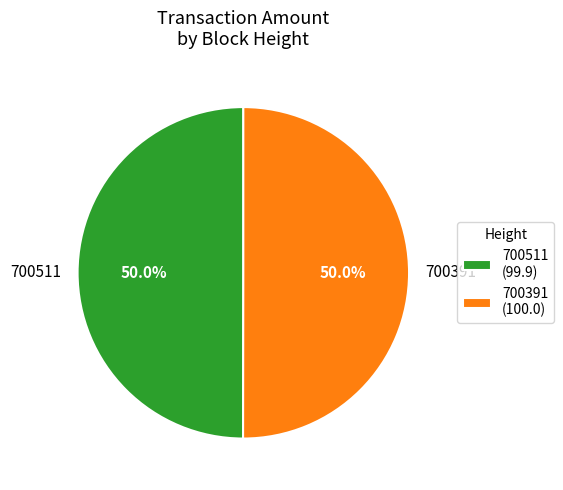

What percentage is the 700391 slice, to the nearest percent?

50%